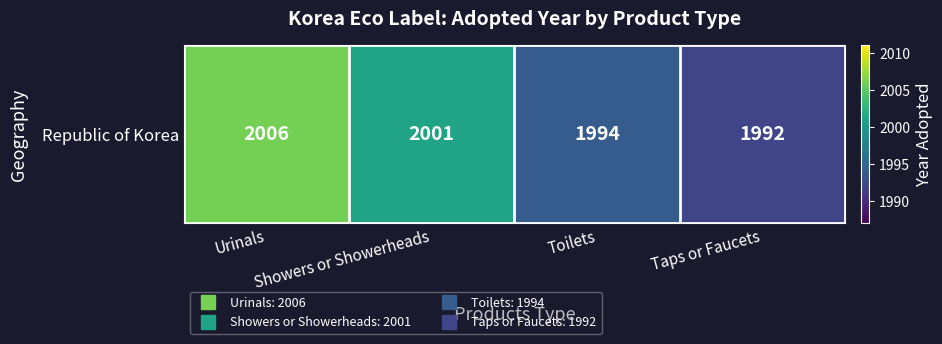

The value at Taps or Faucets is 2916. True or false?

False